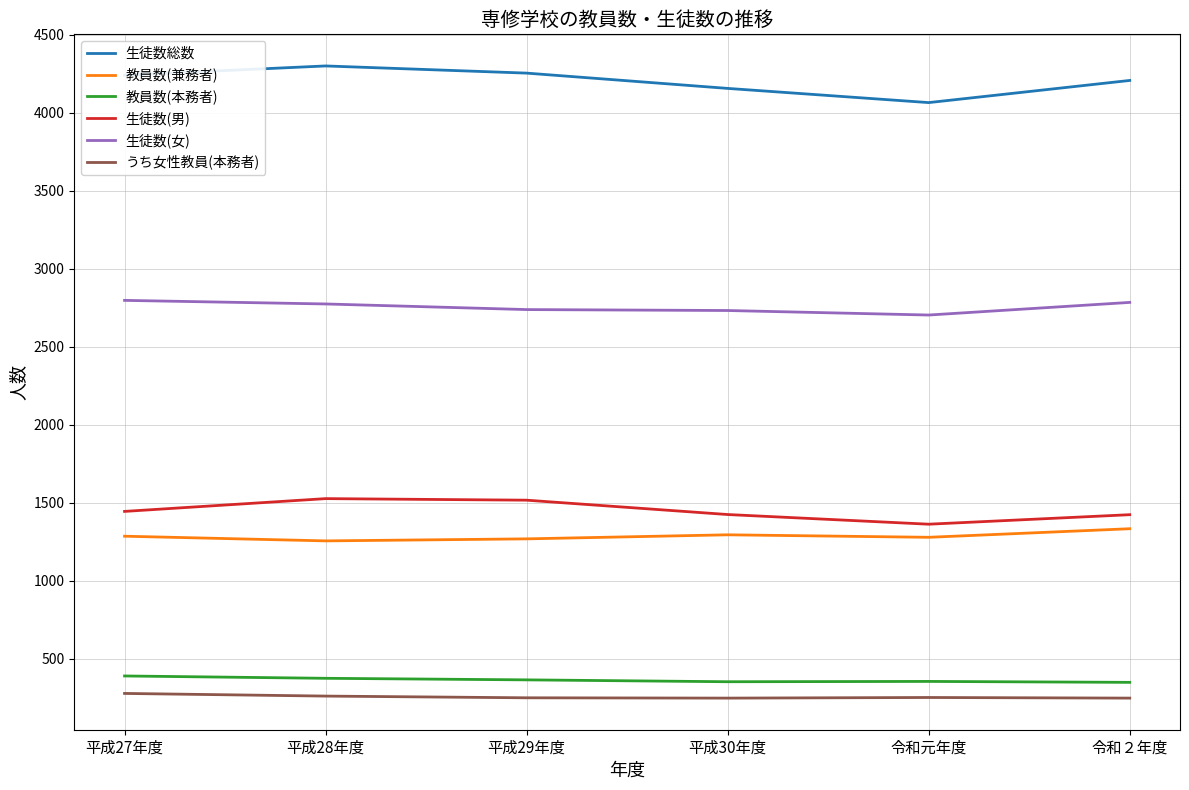

Which series has the largest range (max minus min)?

生徒数総数